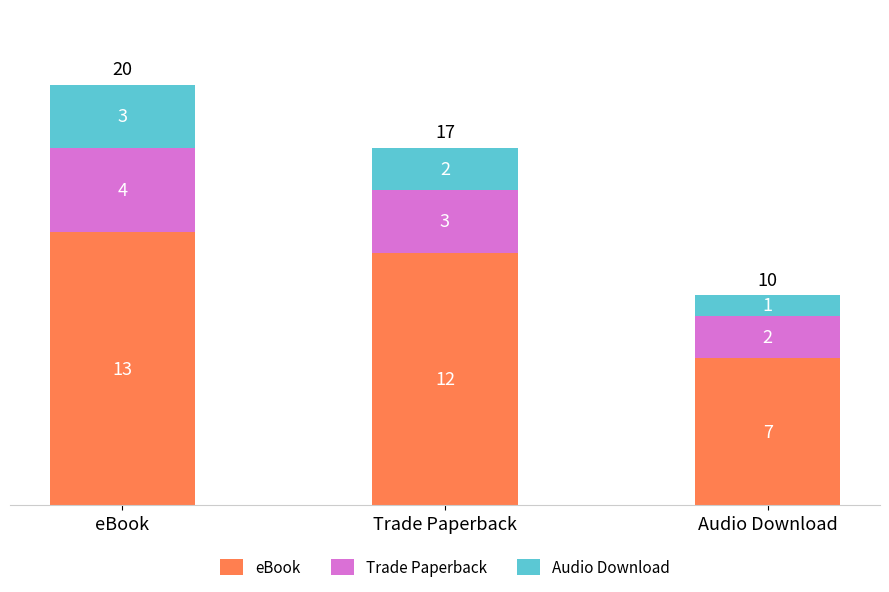

Which category has the highest value in the eBook series?

eBook